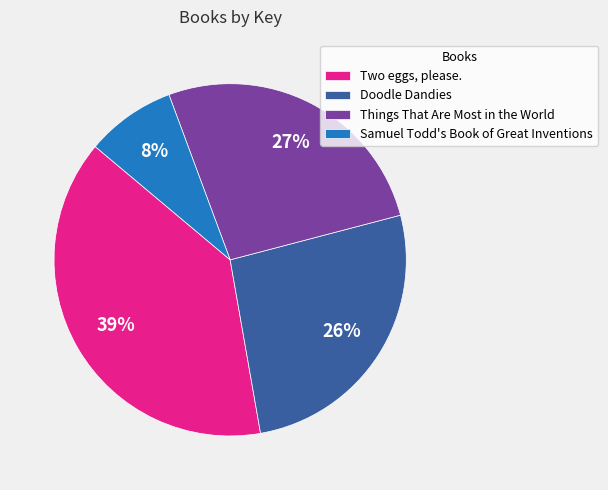

Do Samuel Todd's Book of Great Inventions and Doodle Dandies together represent more than half of the pie?

No